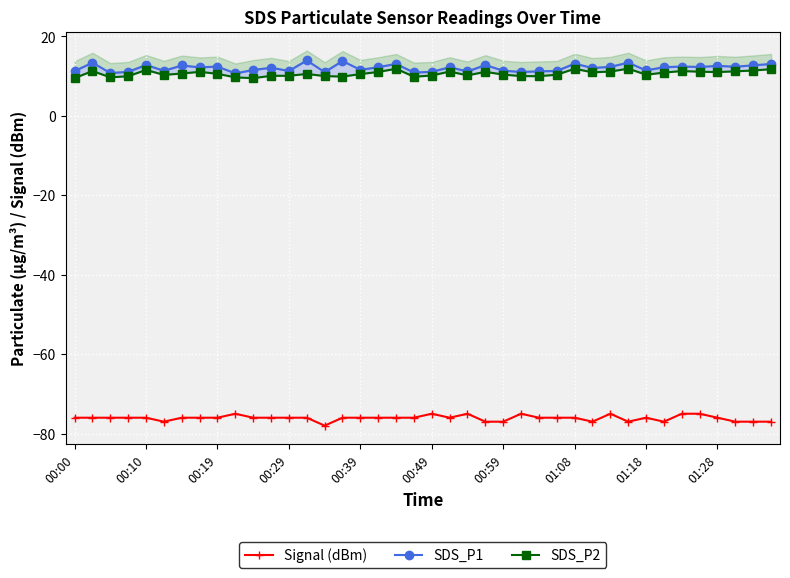

What is the lowest value of the Signal (dBm) series?

-78